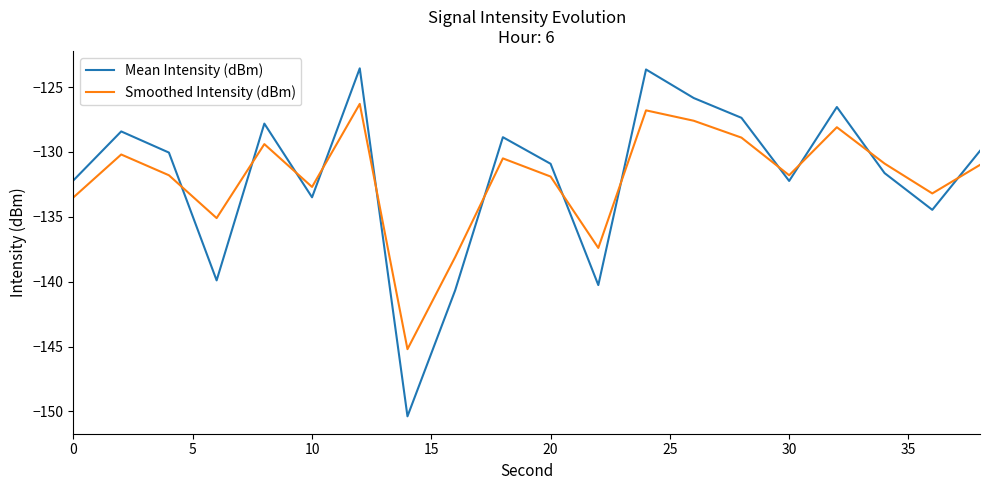

List the series in order of their peak value, lowest first.

Smoothed Intensity (dBm), Mean Intensity (dBm)